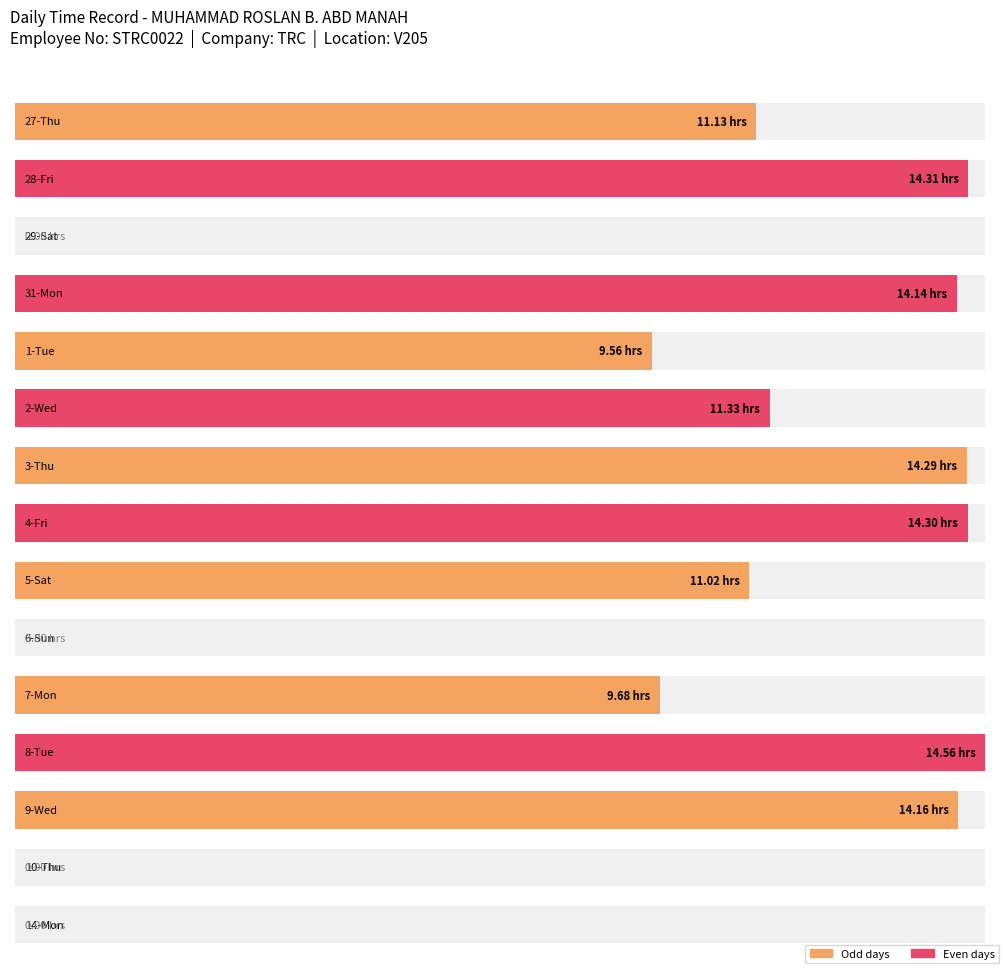

What is the sum of the values at 27-Thu and 5-Sat?

22.1